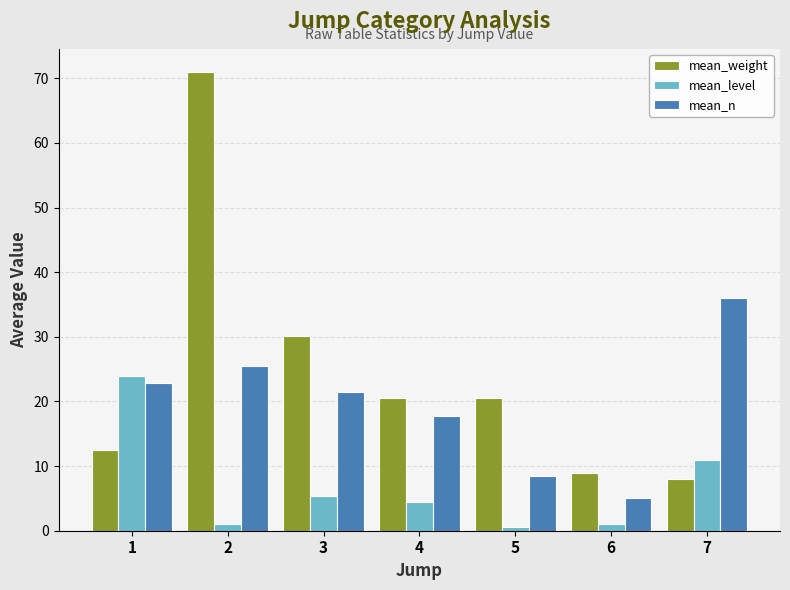

At which label does mean_weight first exceed 20?

2